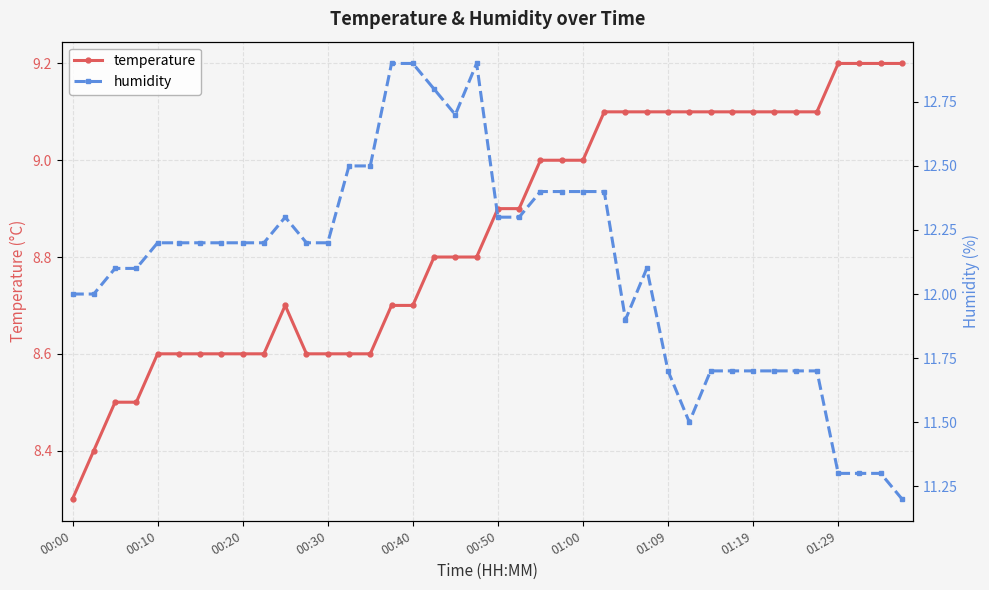

What are all the series names shown in the legend?

temperature, humidity